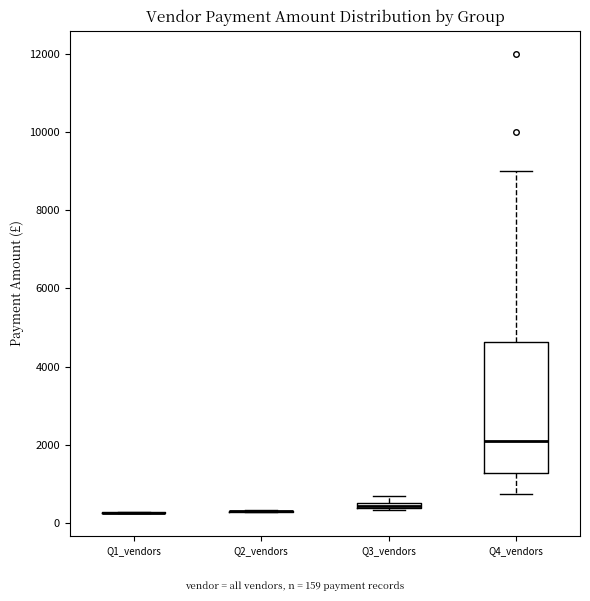

Comparing the boxes themselves (not the whiskers), which one is the tallest?

Q4_vendors